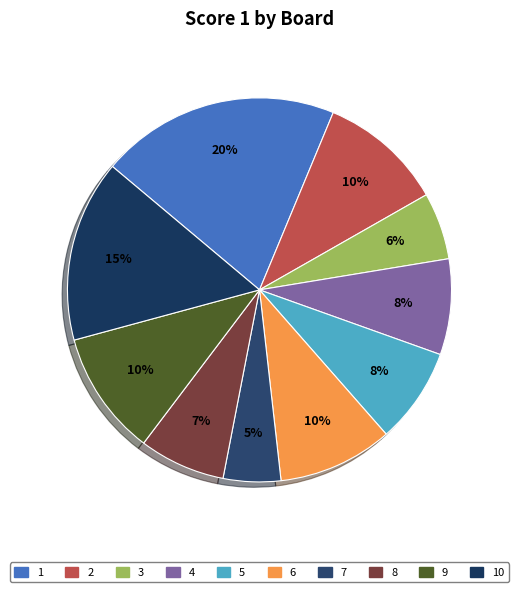

Does any single category account for the majority?

No